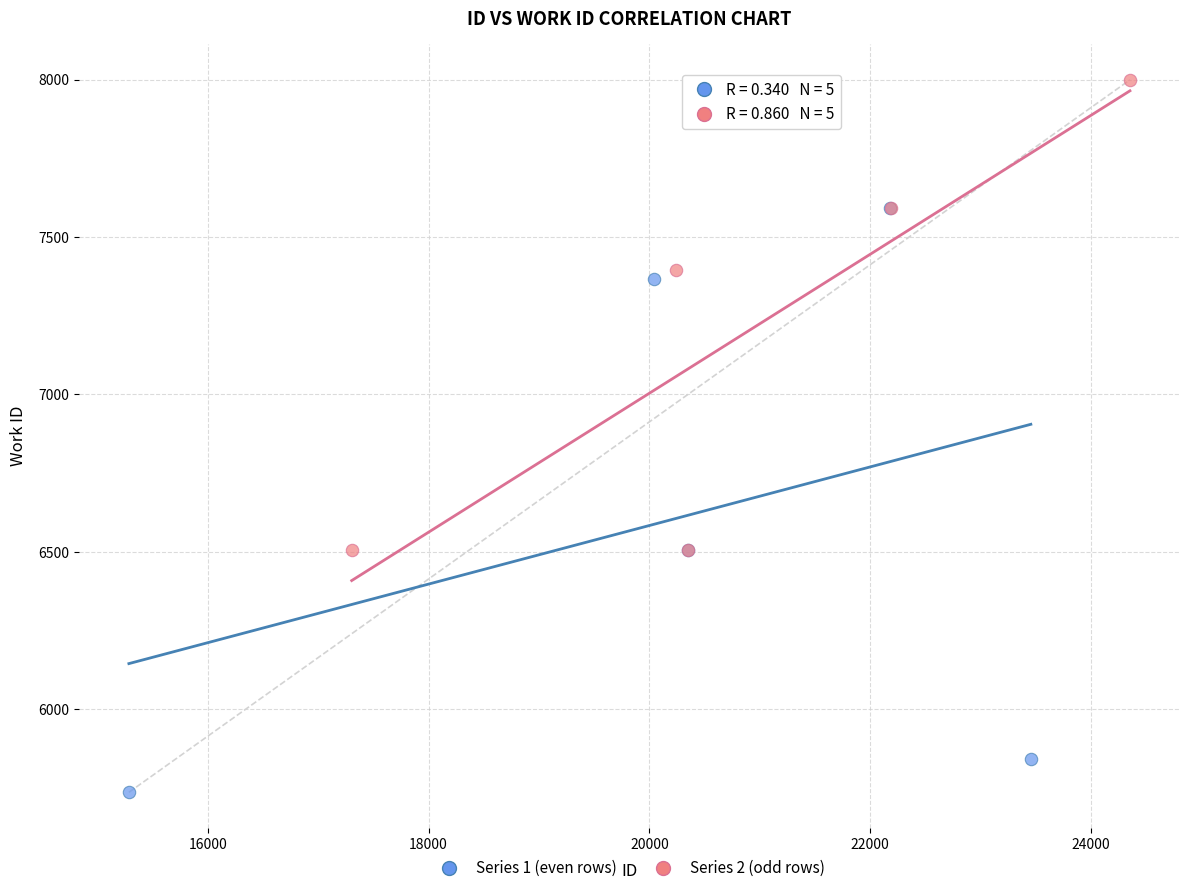

Which series contains the highest Y value?

Series 2 (odd rows)